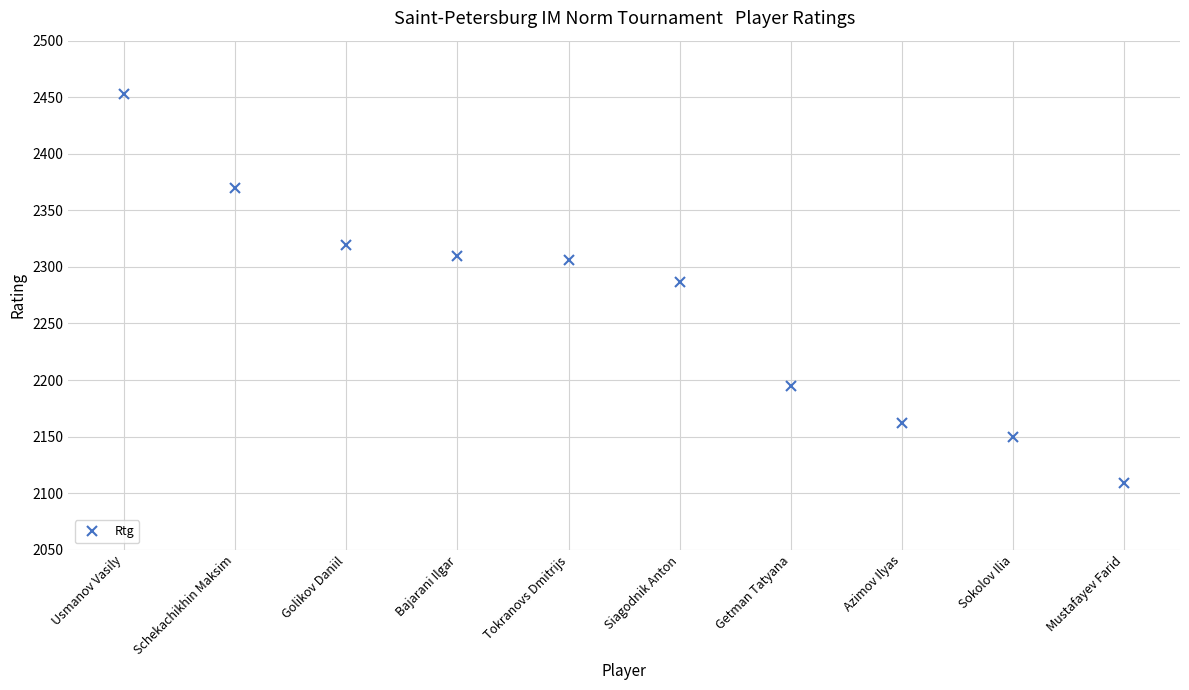

What is the approximate value at Siagodnik Anton?

2287